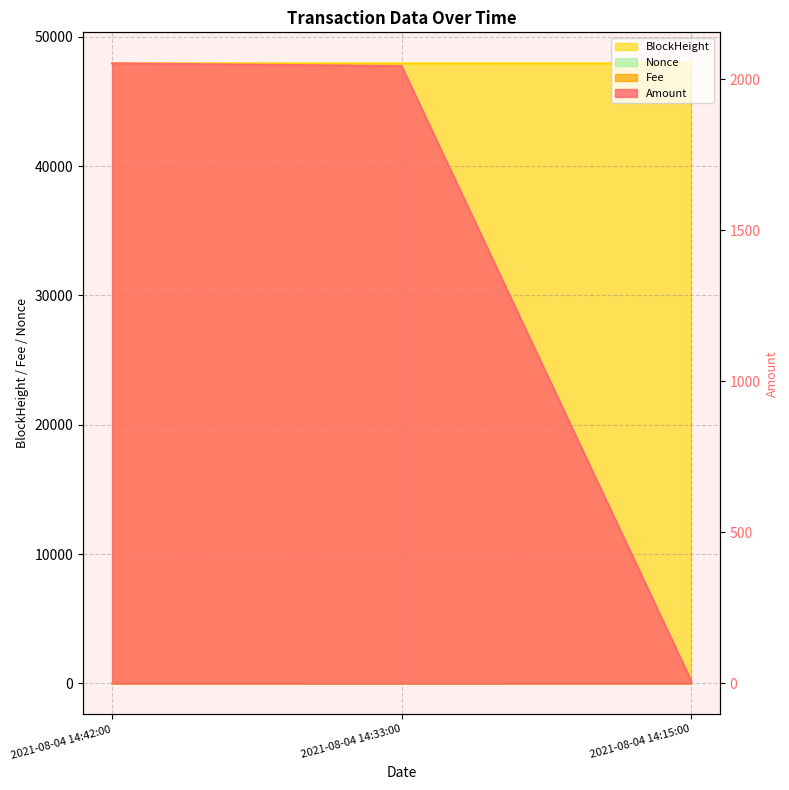

Count the number of categories in the chart.

3